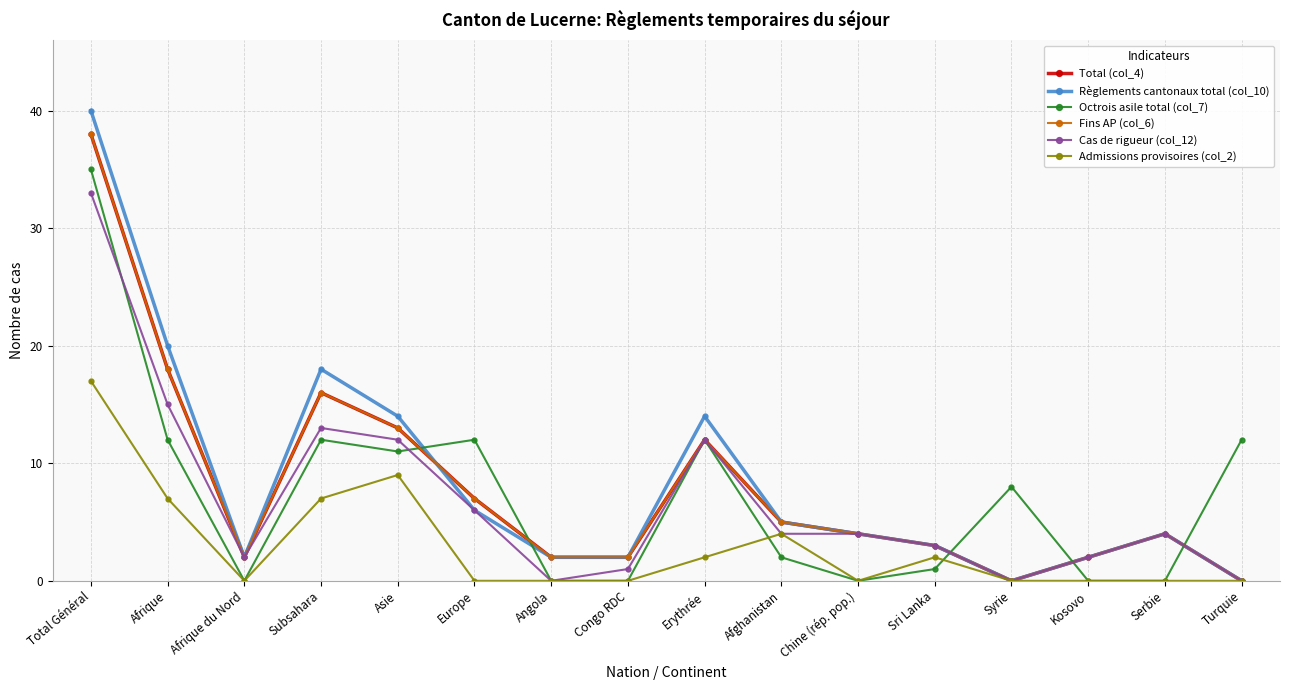

Does the chart have visible grid lines?

Yes